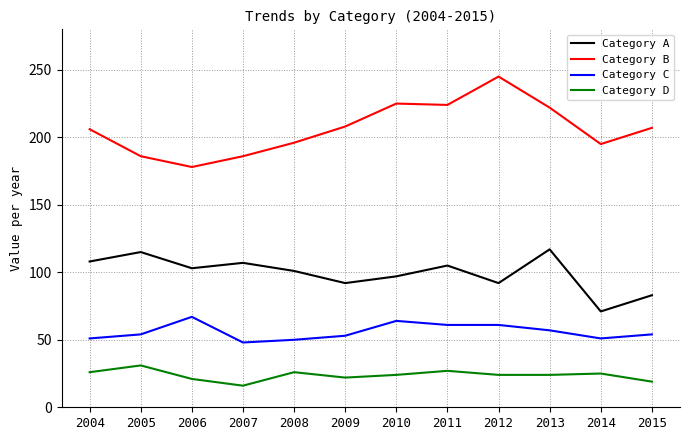

Which series has the largest total across all categories?

Category B